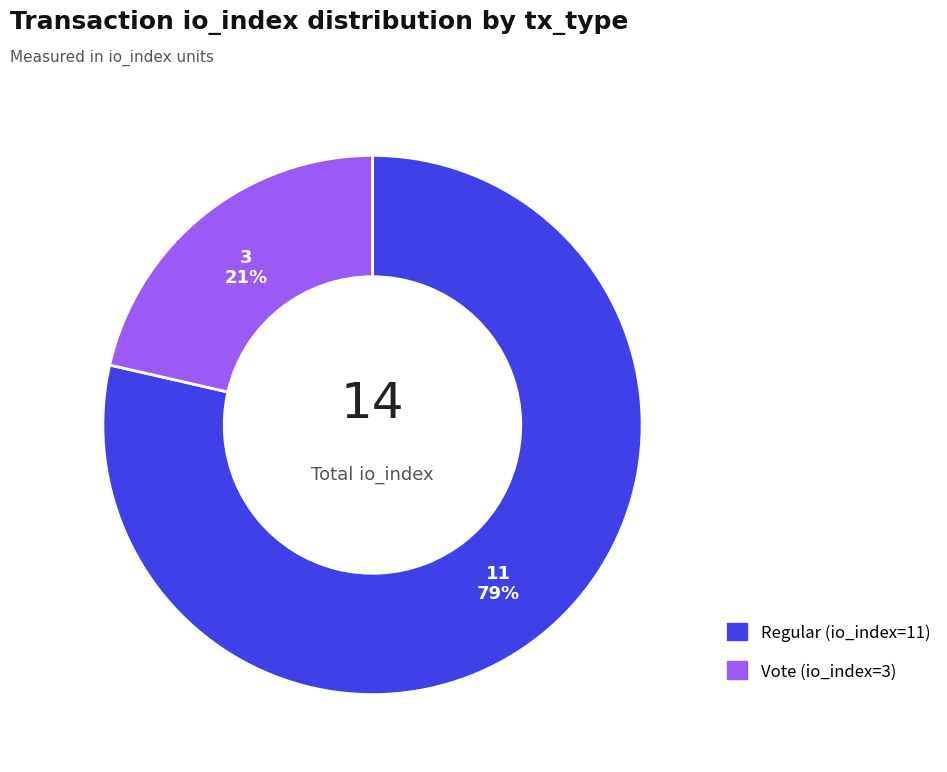

Between Regular (io_index=11) and Vote (io_index=3), which is larger?

Regular (io_index=11)